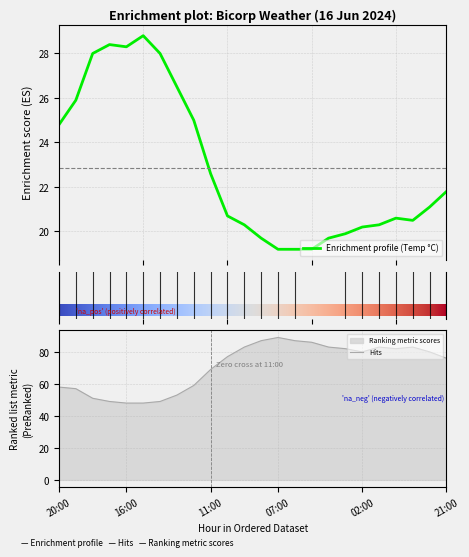

Does the chart display data point markers on the line(s)?

No